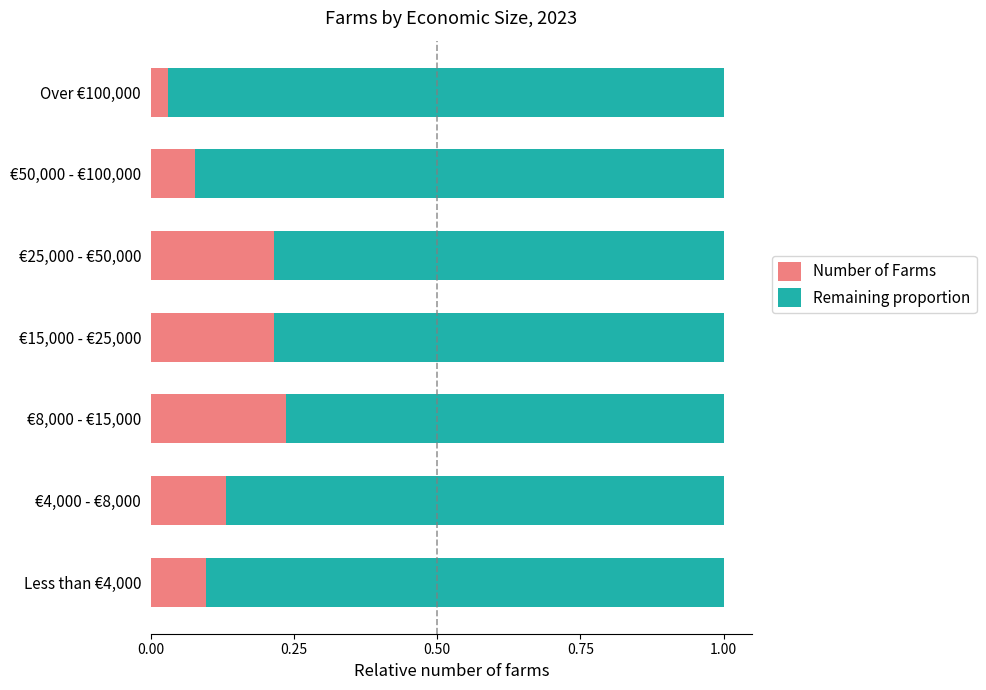

At which label is Number of Farms closest to 0?

Over €100,000